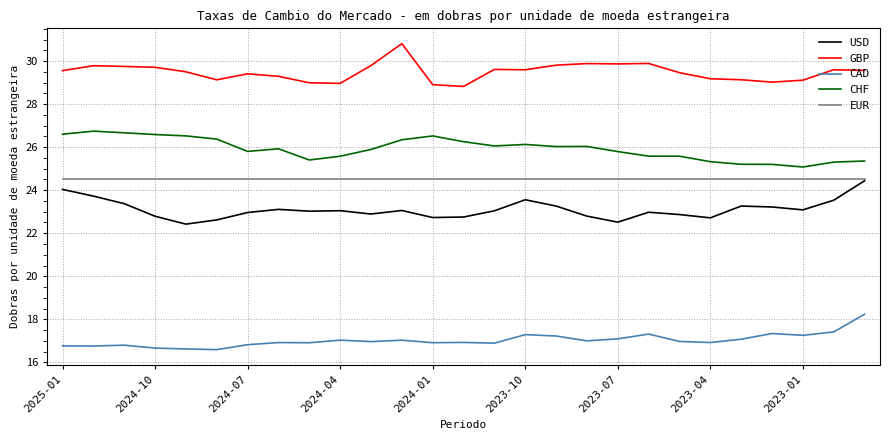

What is the minimum value for EUR?

24.5